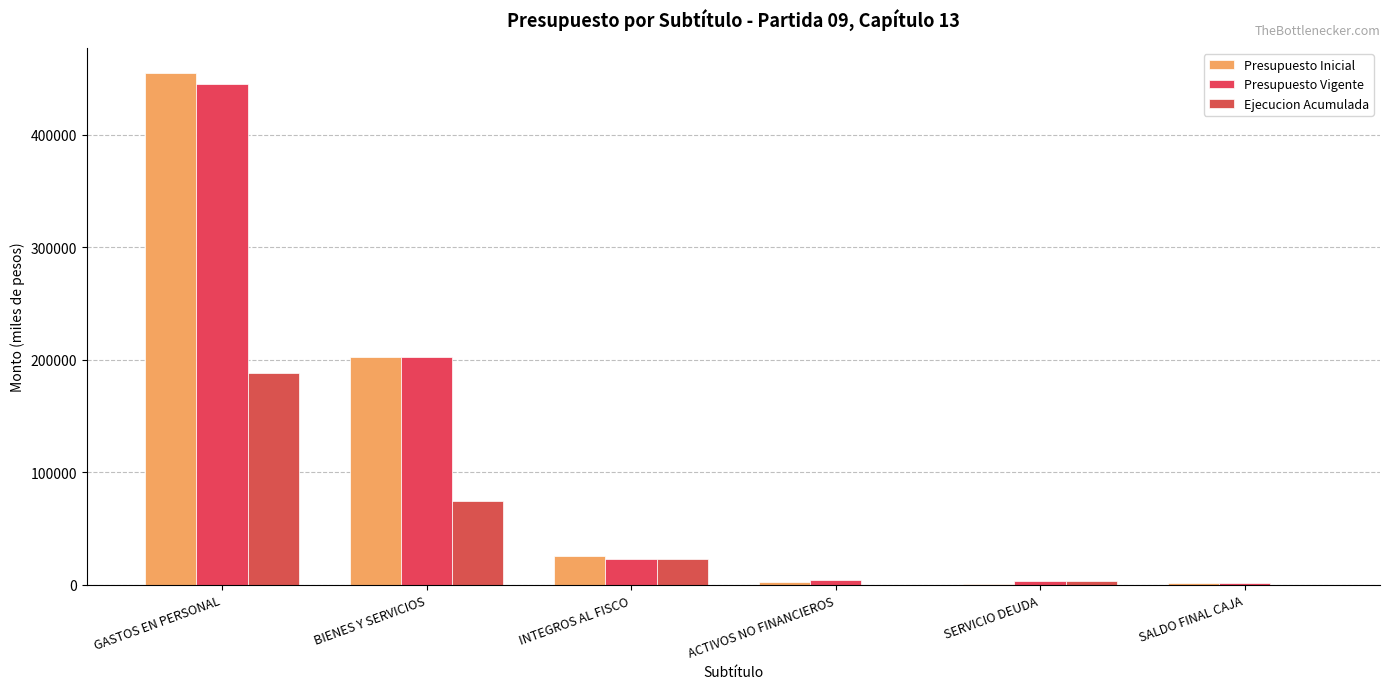

What is the difference between the maximum and minimum values in the Presupuesto Vigente series?

442758